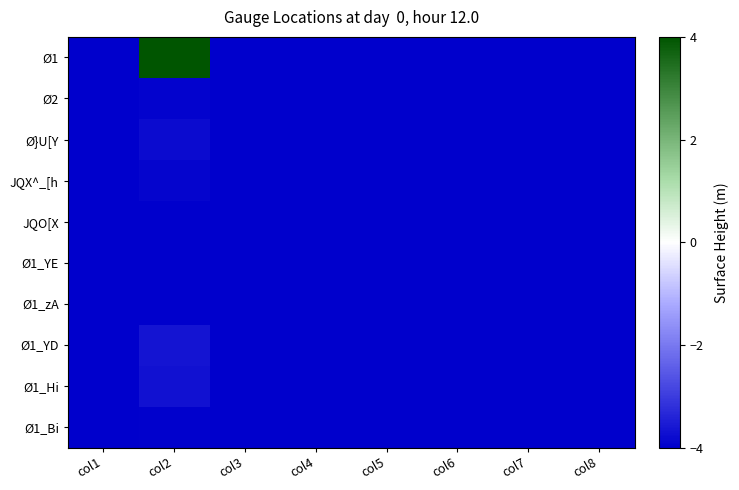

Reading left to right, transcribe all the data shown in this chart.

Ø1: col1=-4.0	col2=4.0	col3=-4.0	col4=-4.0	col5=-4.0	col6=-4.0	col7=-4.0	col8=-4.0
Ø2: col1=-4.0	col2=-3.9	col3=-4.0	col4=-4.0	col5=-4.0	col6=-4.0	col7=-4.0	col8=-4.0
Ø}U[Y: col1=-4.0	col2=-3.8	col3=-4.0	col4=-4.0	col5=-4.0	col6=-4.0	col7=-4.0	col8=-4.0
JQX^_[h: col1=-4.0	col2=-3.9	col3=-4.0	col4=-4.0	col5=-4.0	col6=-4.0	col7=-4.0	col8=-4.0
JQO[X: col1=-4.0	col2=-4.0	col3=-4.0	col4=-4.0	col5=-4.0	col6=-4.0	col7=-4.0	col8=-4.0
Ø1_YE: col1=-4.0	col2=-4.0	col3=-4.0	col4=-4.0	col5=-4.0	col6=-4.0	col7=-4.0	col8=-4.0
Ø1_zA: col1=-4.0	col2=-4.0	col3=-4.0	col4=-4.0	col5=-4.0	col6=-4.0	col7=-4.0	col8=-4.0
Ø1_YD: col1=-4.0	col2=-3.6	col3=-4.0	col4=-4.0	col5=-4.0	col6=-4.0	col7=-4.0	col8=-4.0
Ø1_Hi: col1=-4.0	col2=-3.7	col3=-4.0	col4=-4.0	col5=-4.0	col6=-4.0	col7=-4.0	col8=-4.0
Ø1_Bi: col1=-4.0	col2=-4.0	col3=-4.0	col4=-4.0	col5=-4.0	col6=-4.0	col7=-4.0	col8=-4.0